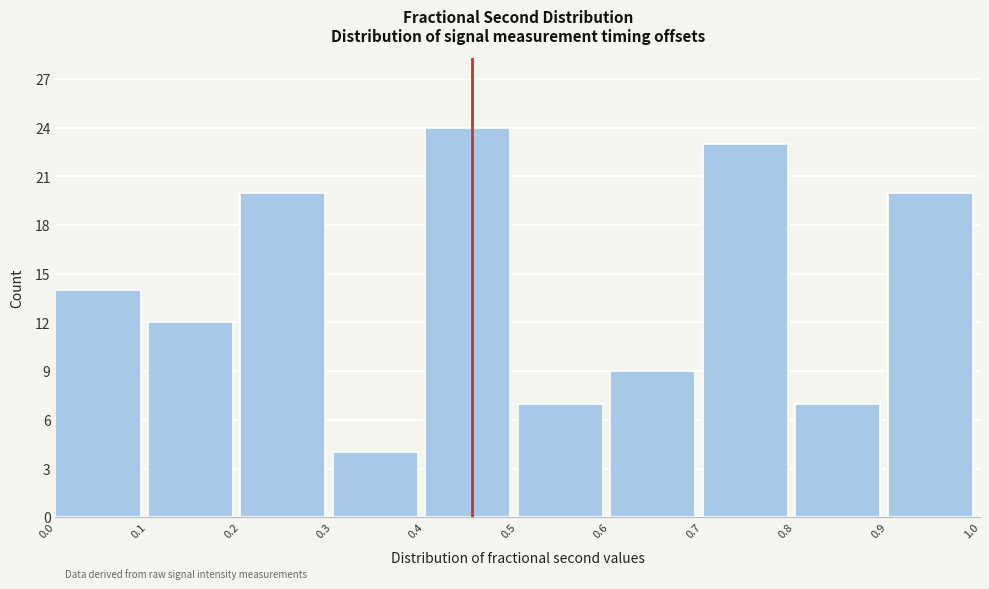

Reading left to right, list every bar in this chart as the range it spans on the x-axis followed by its height. The values are not printed on the chart, so give them approximately, as read against the axis.

0.0 to 0.1: 14
0.1 to 0.2: 12
0.2 to 0.3: 20
0.3 to 0.4: 4
0.4 to 0.5: 24
0.5 to 0.6: 7
0.6 to 0.7: 9
0.7 to 0.8: 23
0.8 to 0.9: 7
0.9 to 1.0: 20